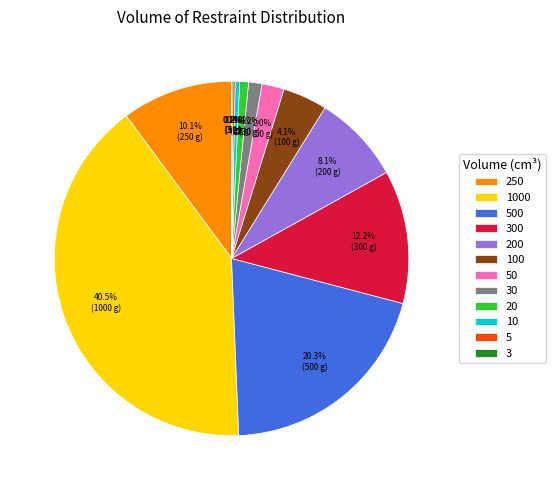

Which has a higher value, 200 or 10?

200